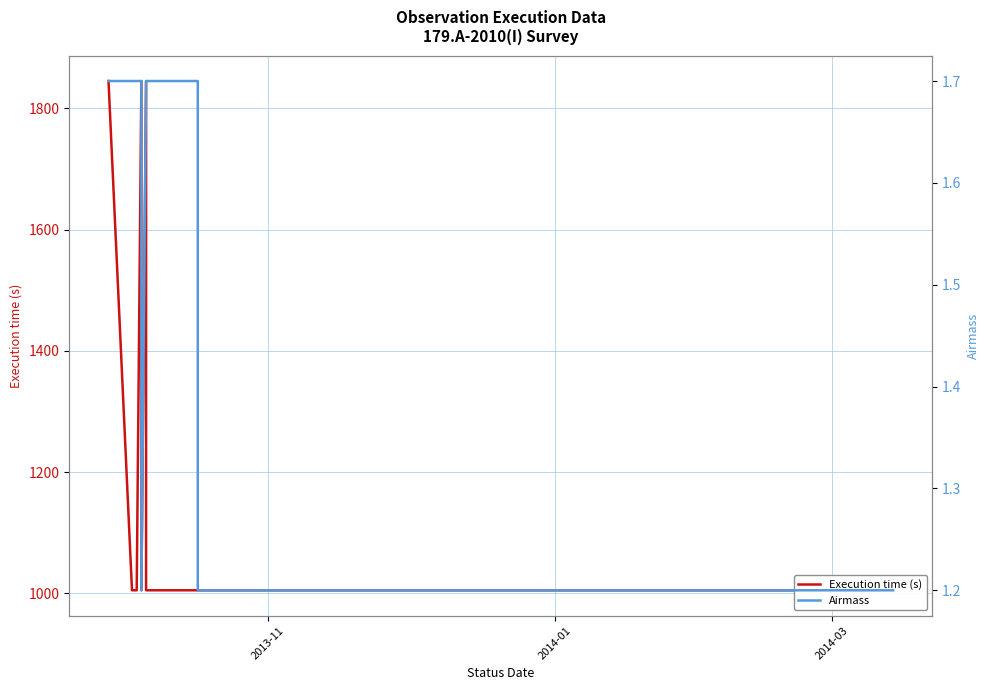

What is the average value of the Execution time (s) series?

1232.0